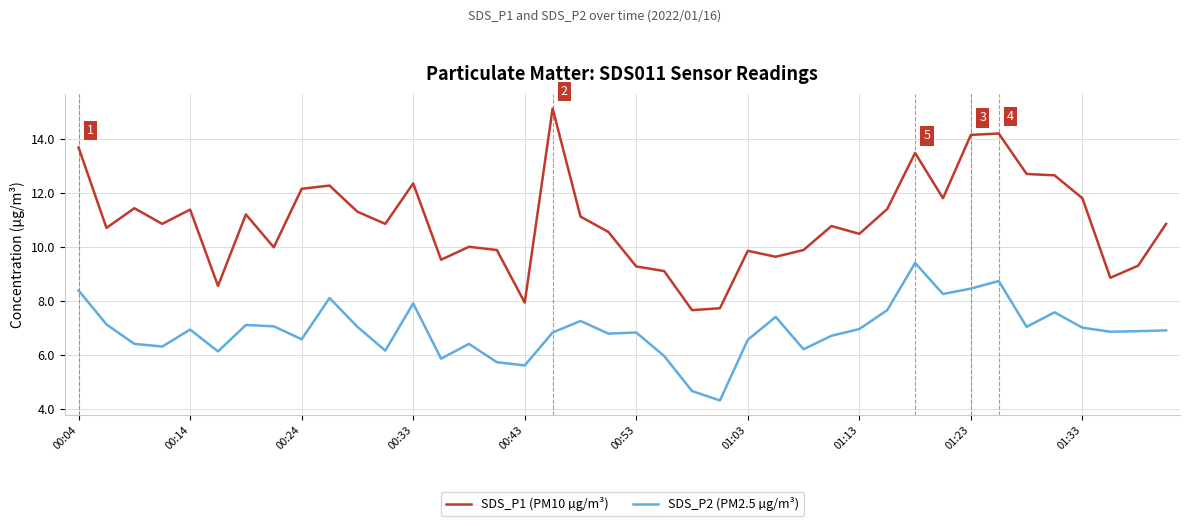

Rank the series by their average value, from lowest to highest.

SDS_P2 (PM2.5 µg/m³), SDS_P1 (PM10 µg/m³)